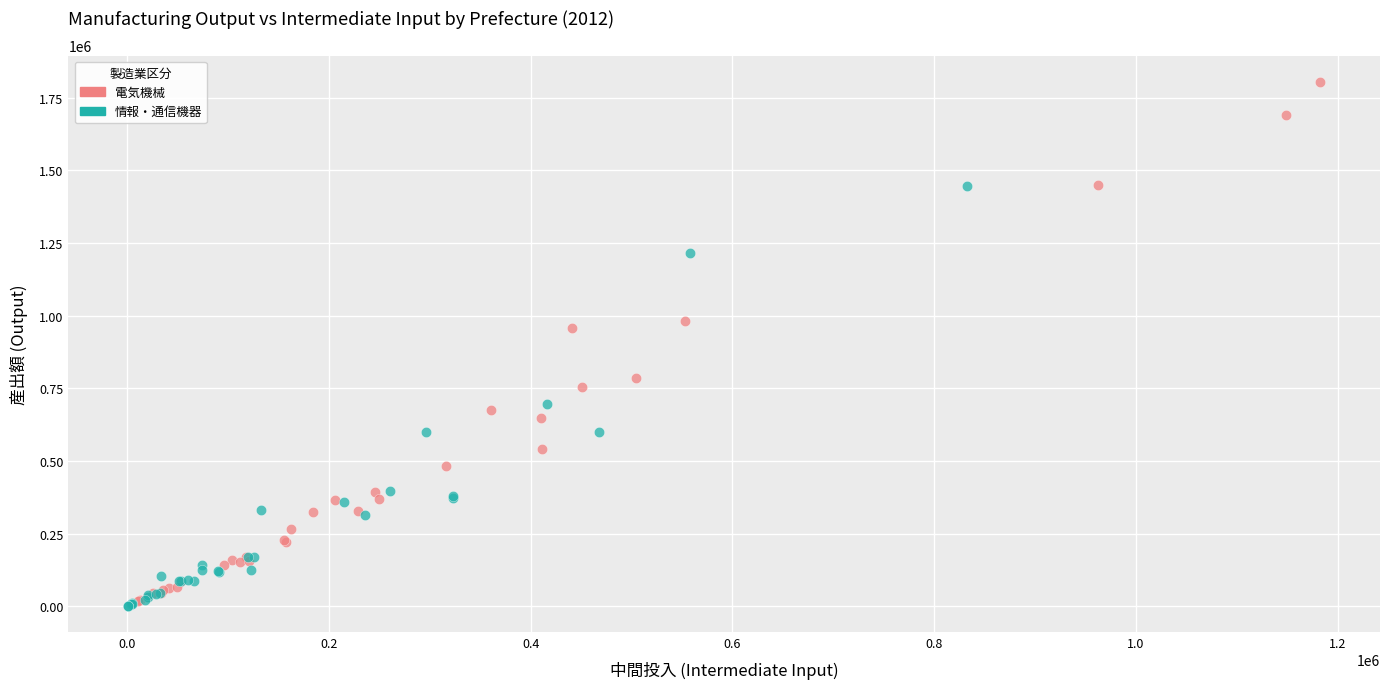

Which series reaches the maximum Y coordinate?

電気機械